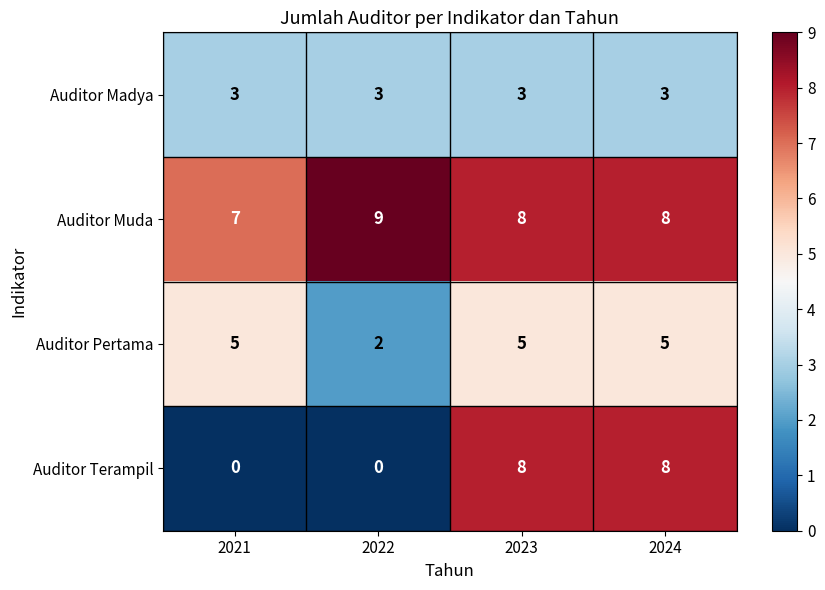

What is the spread (max minus min) of values at 2023?

5